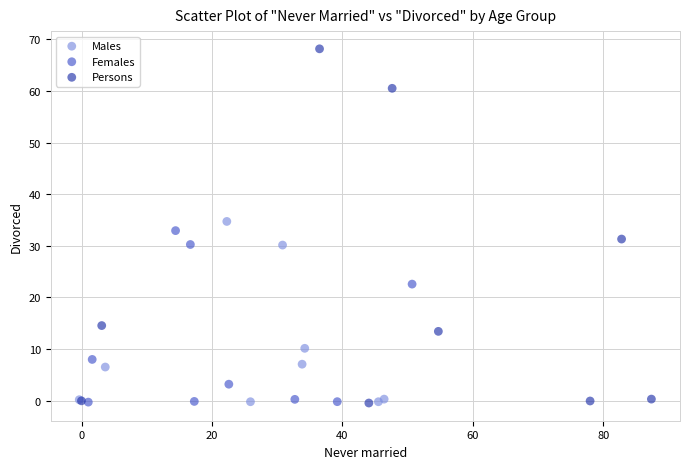

Which series contains the highest Y value?

Persons